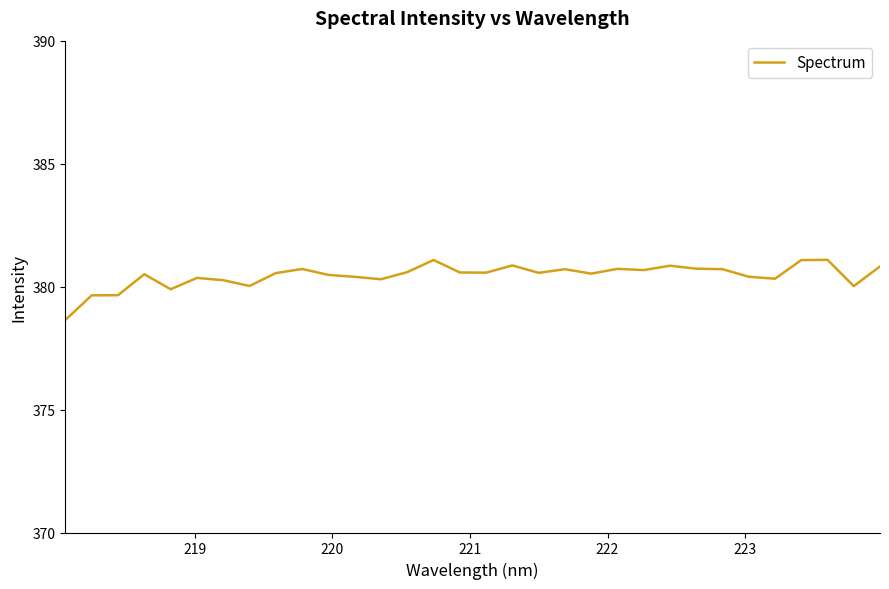

What is the difference between the maximum and minimum values?

2.4